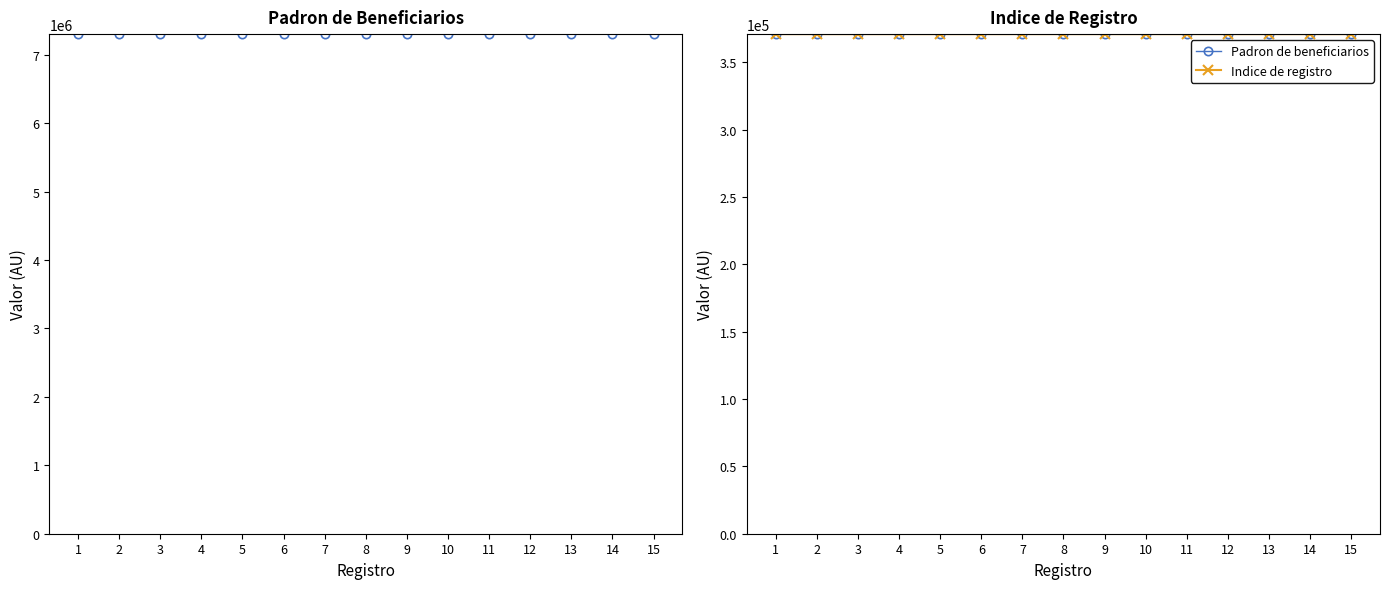

What is the difference between the second highest and second lowest values in the Padron de beneficiarios series?

8